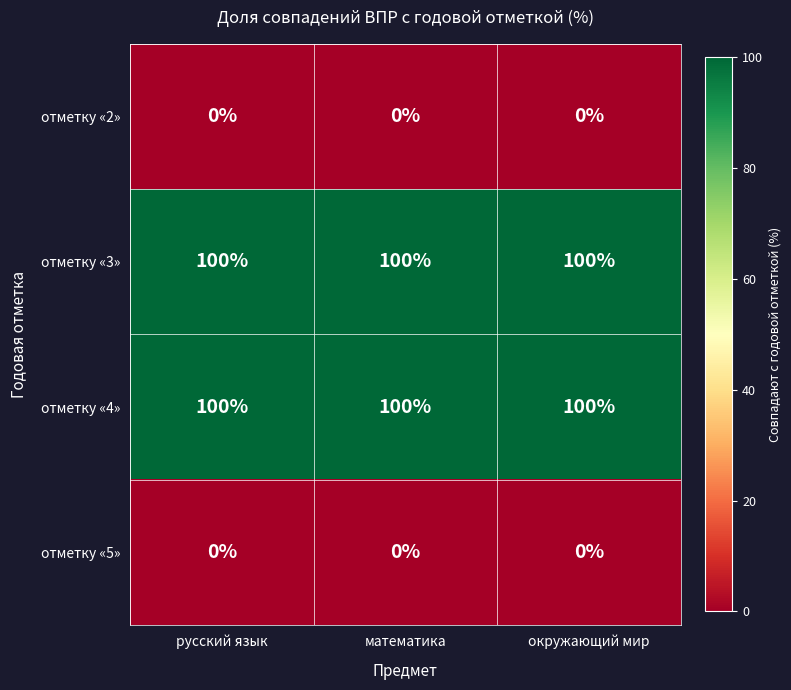

What is the maximum value shown in the chart?

100